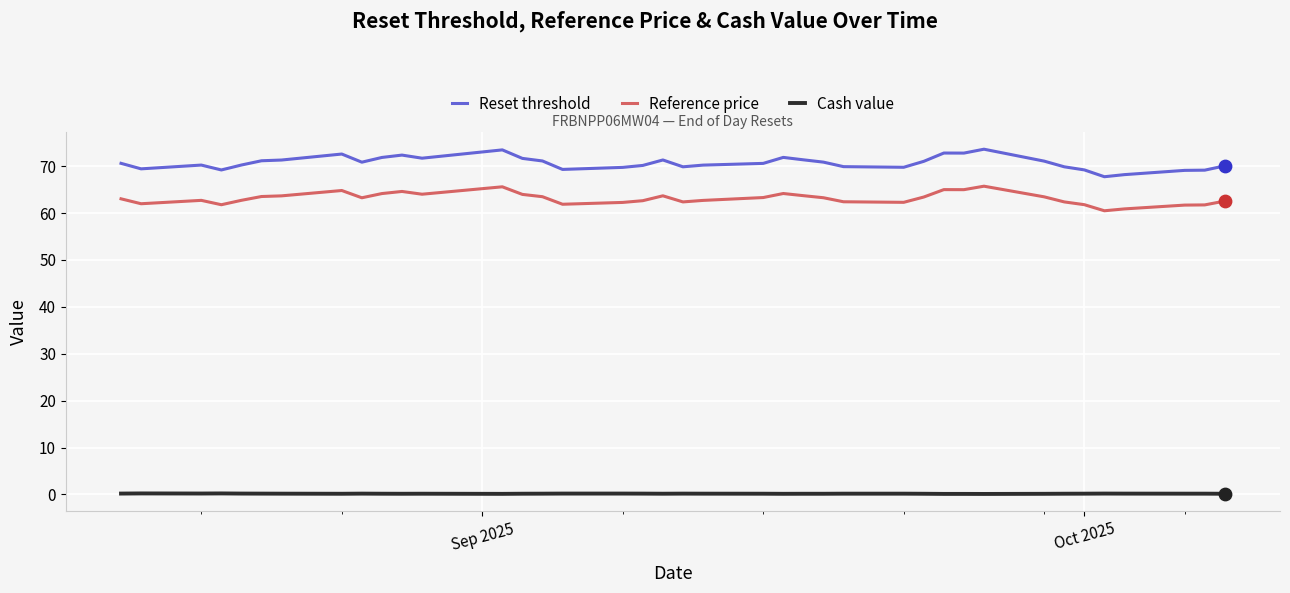

Which series has the largest total across all categories?

Reset threshold